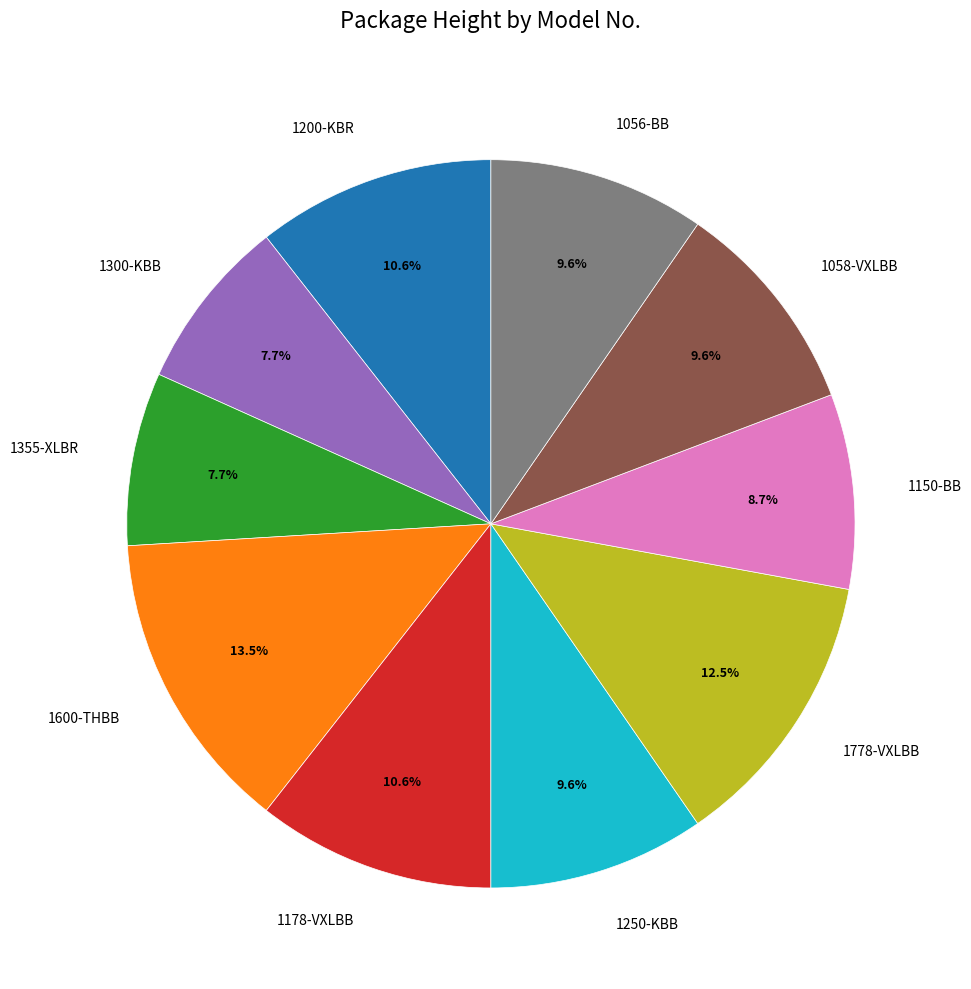

Count the number of slices in the pie.

10